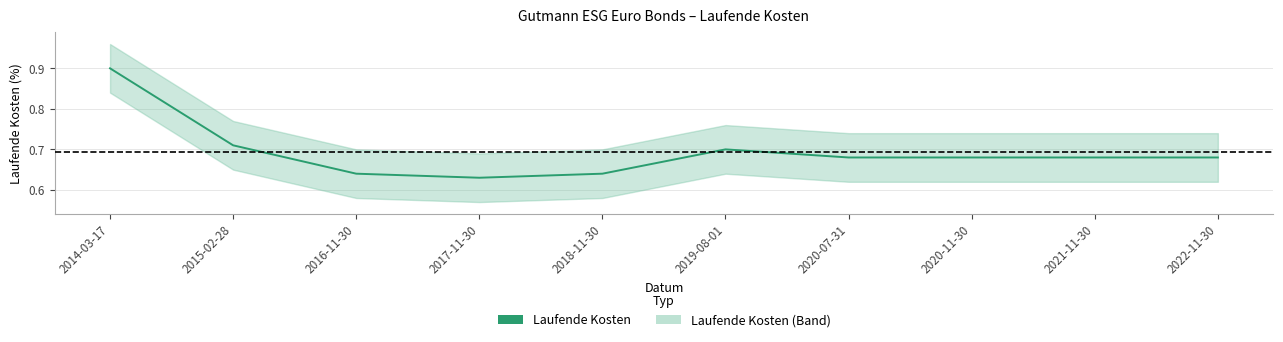

How many points are lower than both their immediate neighbors (excluding endpoints)?

1